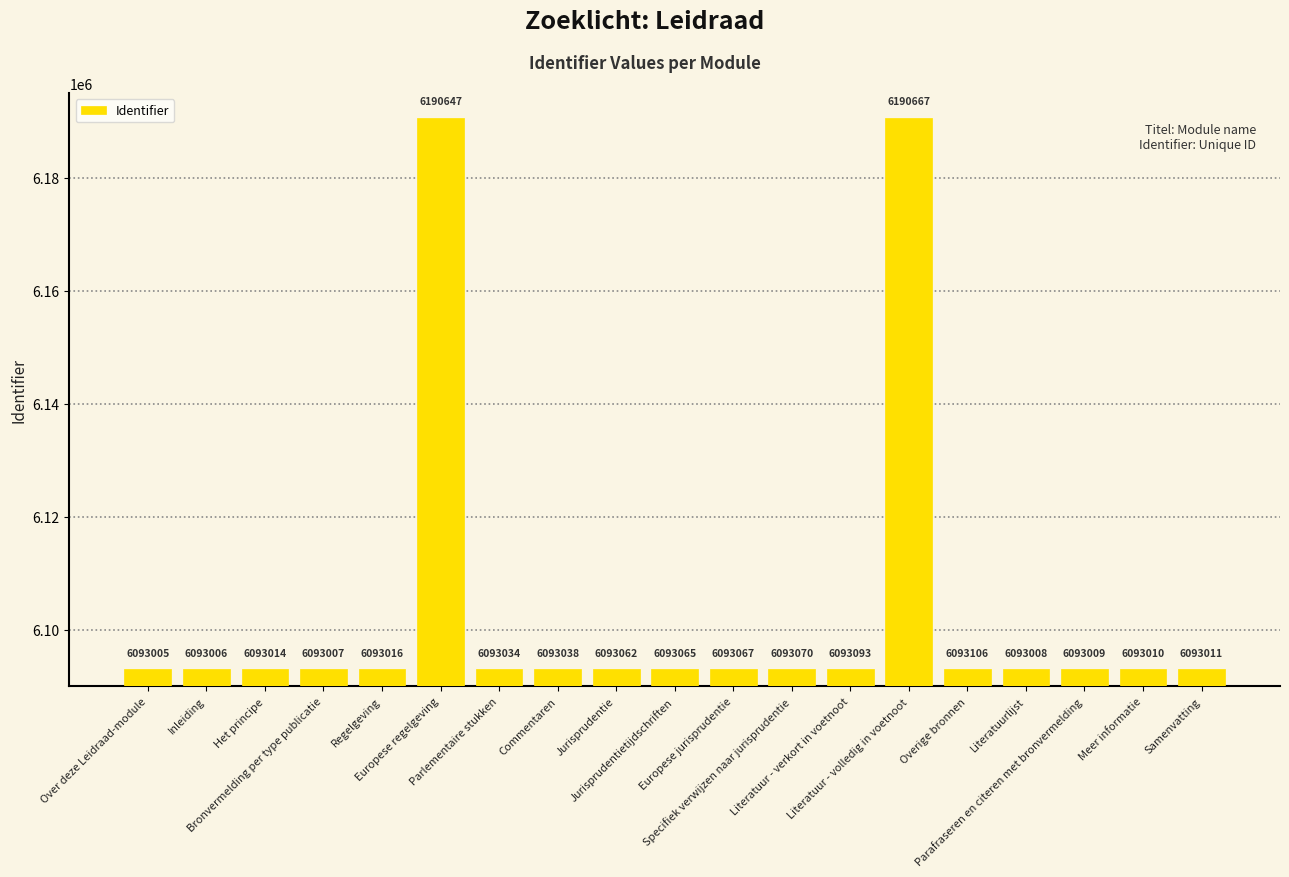

What position from the left is Het principe?

3